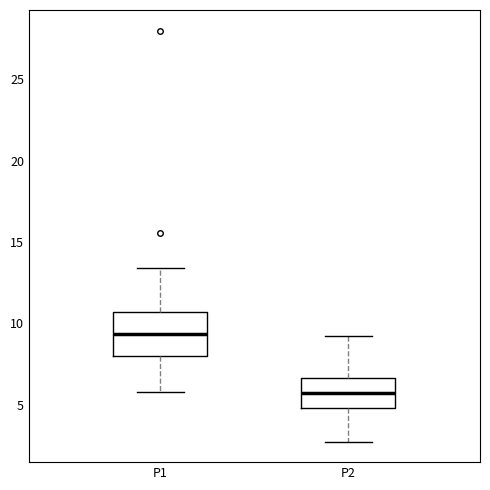

Which box's median line is the highest?

P1